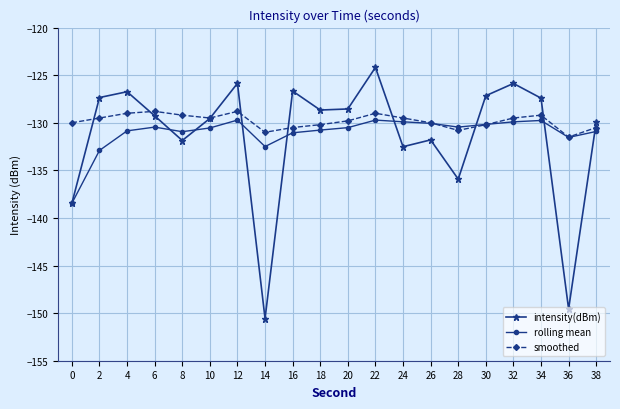

True or false: rolling mean has a value of -218.1 at 20.

False